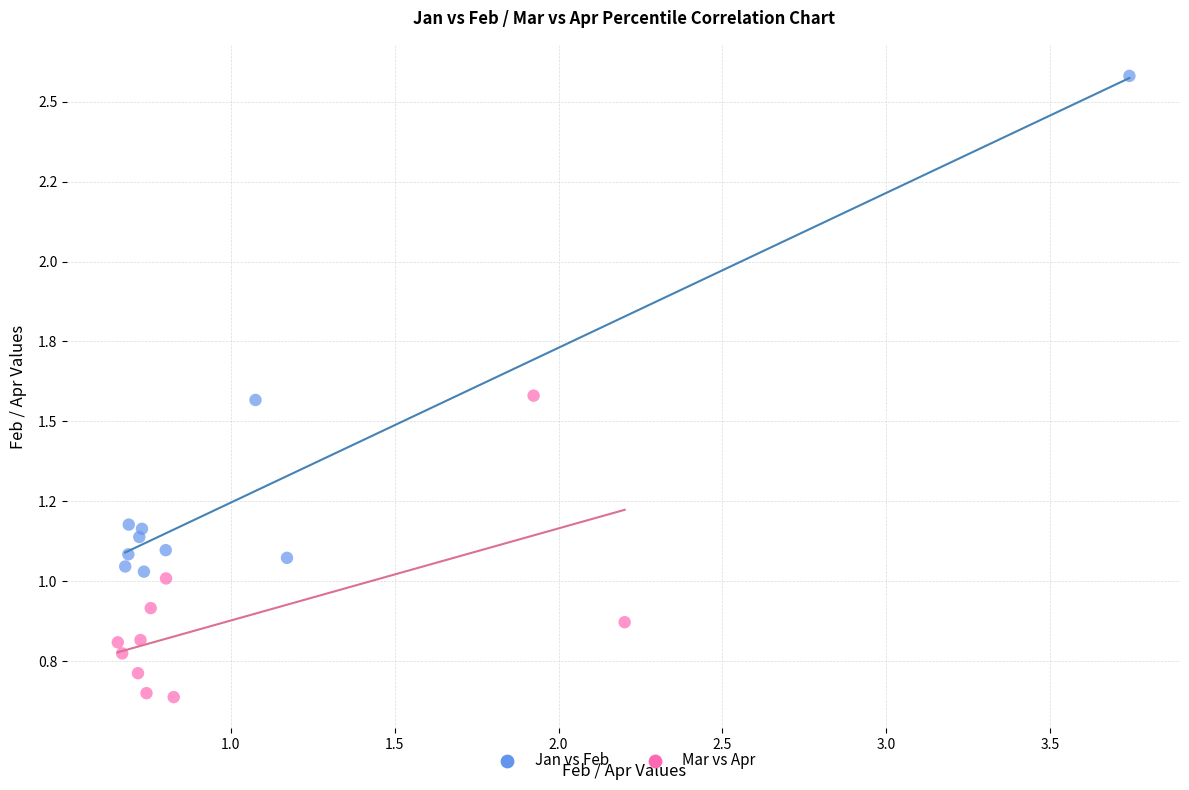

Which series reaches the minimum Y coordinate?

Mar vs Apr